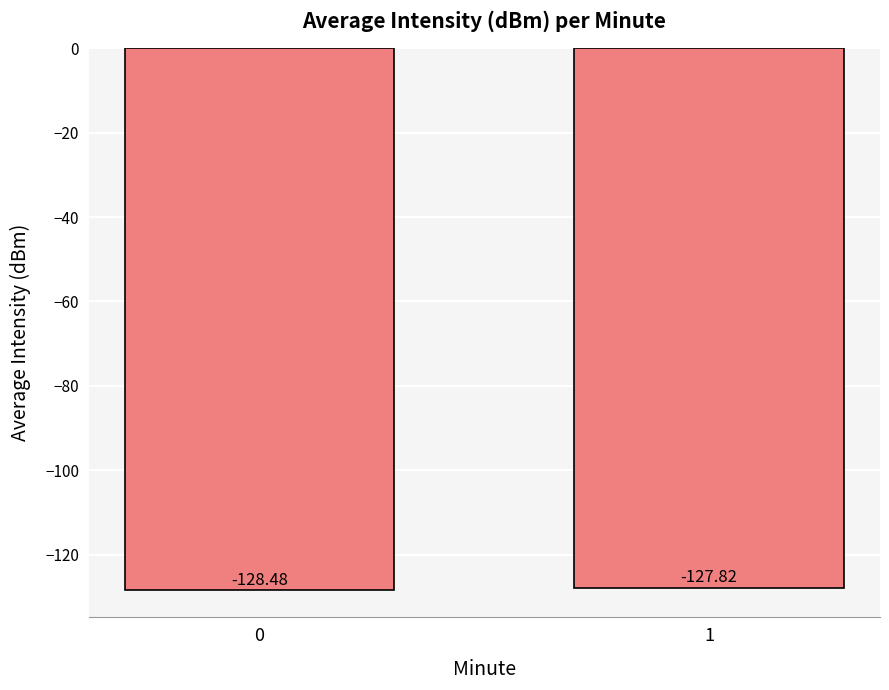

What is the value of the 1st bar from the left?

-128.5